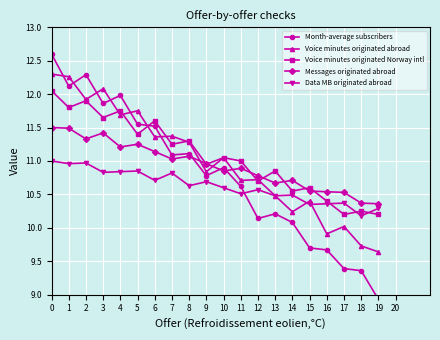

How many values in the Month-average subscribers series are below 10?

5